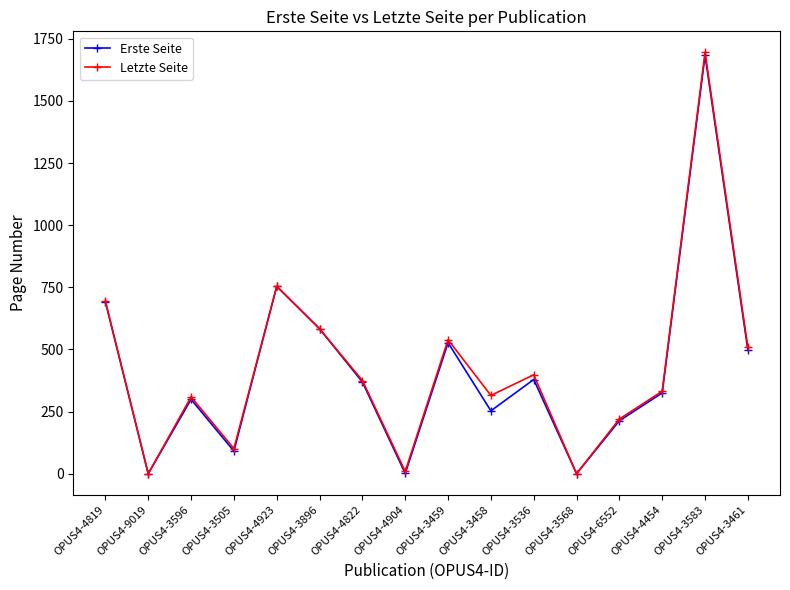

True or false: Letzte Seite has a value of 539 at OPUS4-3459.

True